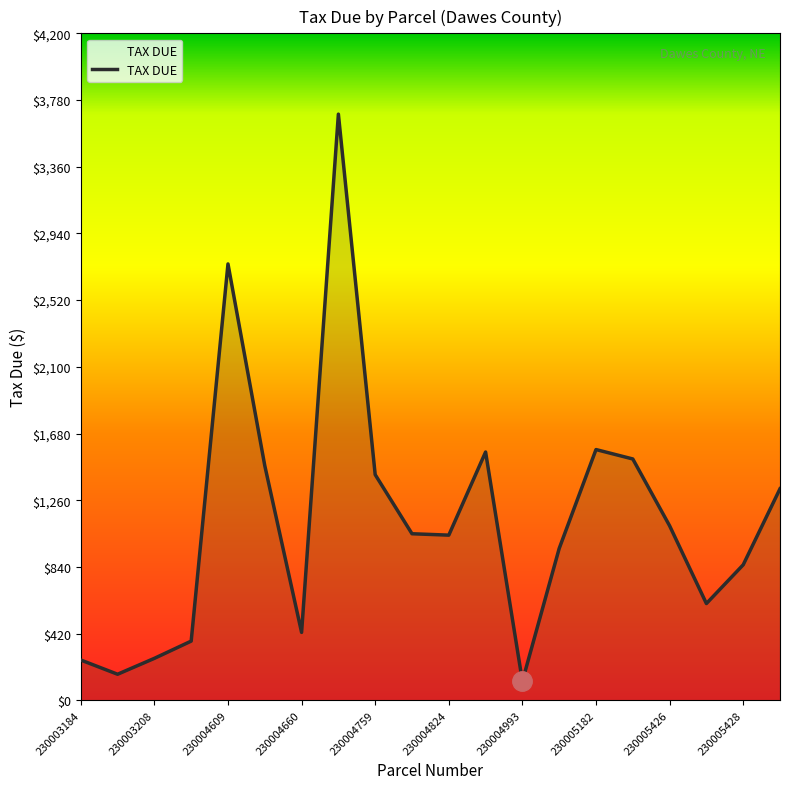

What is the maximum value shown in the chart?

3691.0